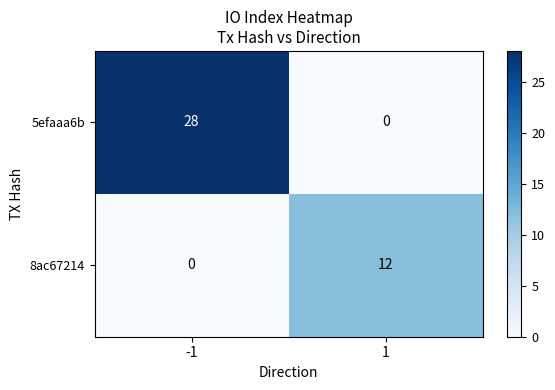

Which series has the widest spread of values?

5efaaa6b